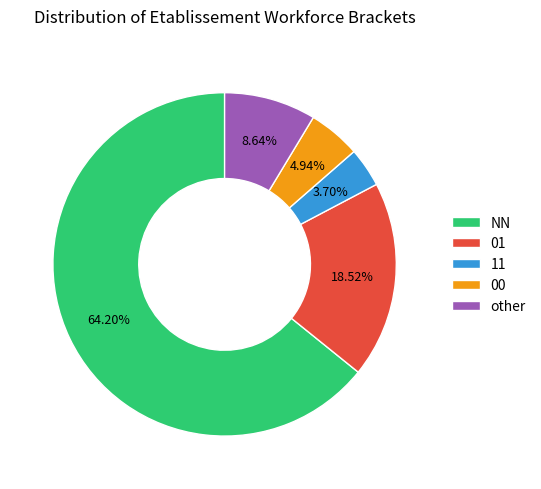

Does any single category account for the majority?

Yes